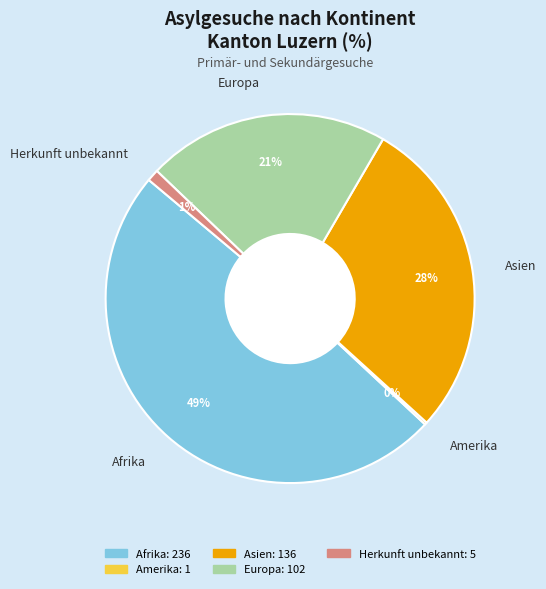

Between Europa and Asien, which is larger?

Asien